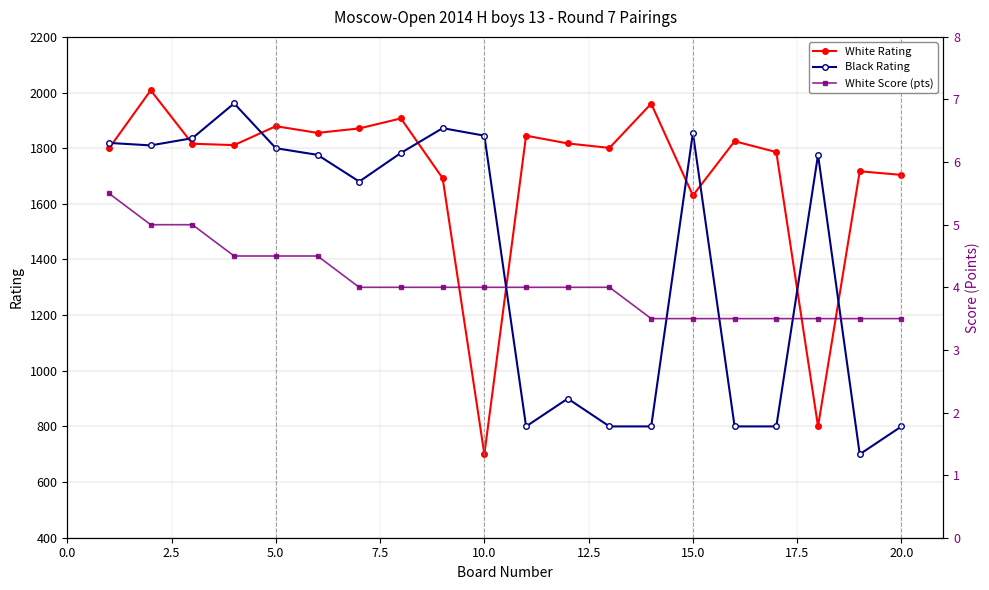

Which series has the largest range (max minus min)?

White Rating